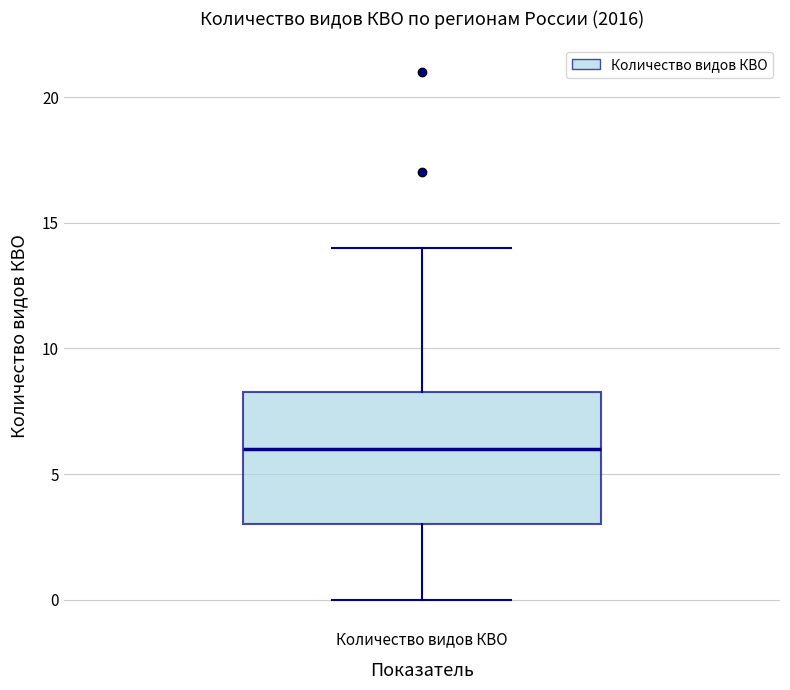

Transcribe this box plot: give where the median line is, the range the box spans, and where the two whiskers end, as read against the y-axis. The values are not printed on the chart, so give them approximately, as read against the axis.

median 6.0, box 3.0 to 8.5, whiskers 0.0 to 14.0